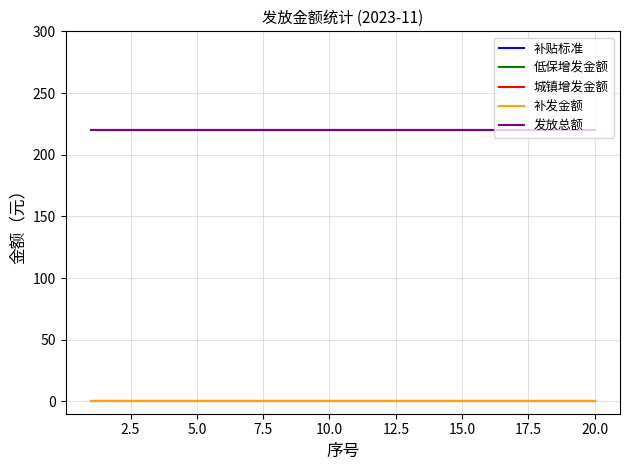

Does the chart display data point markers on the line(s)?

No